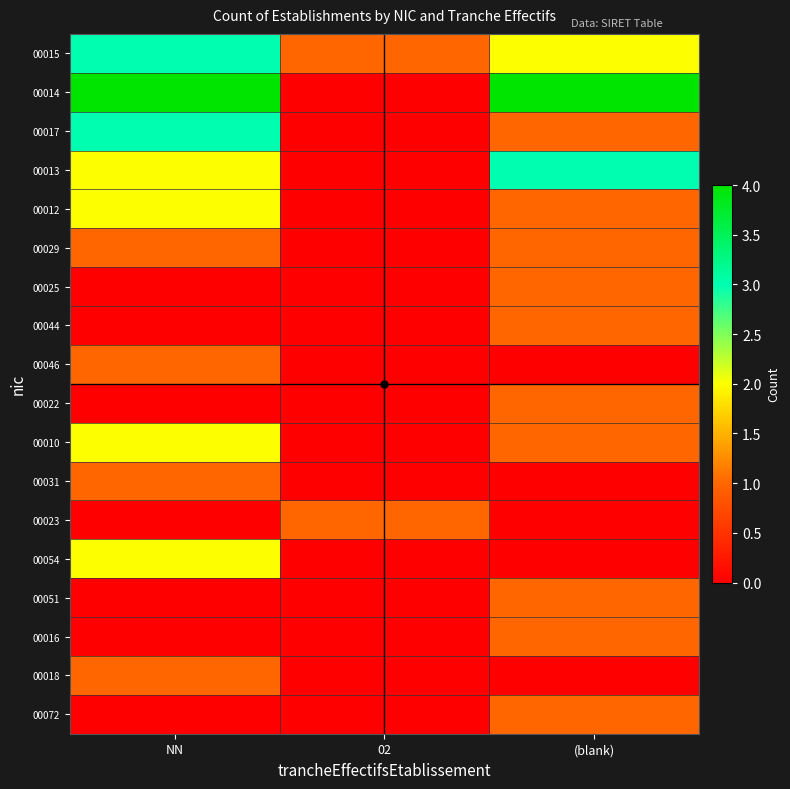

At which category does the chart reach its minimum across all series?

02